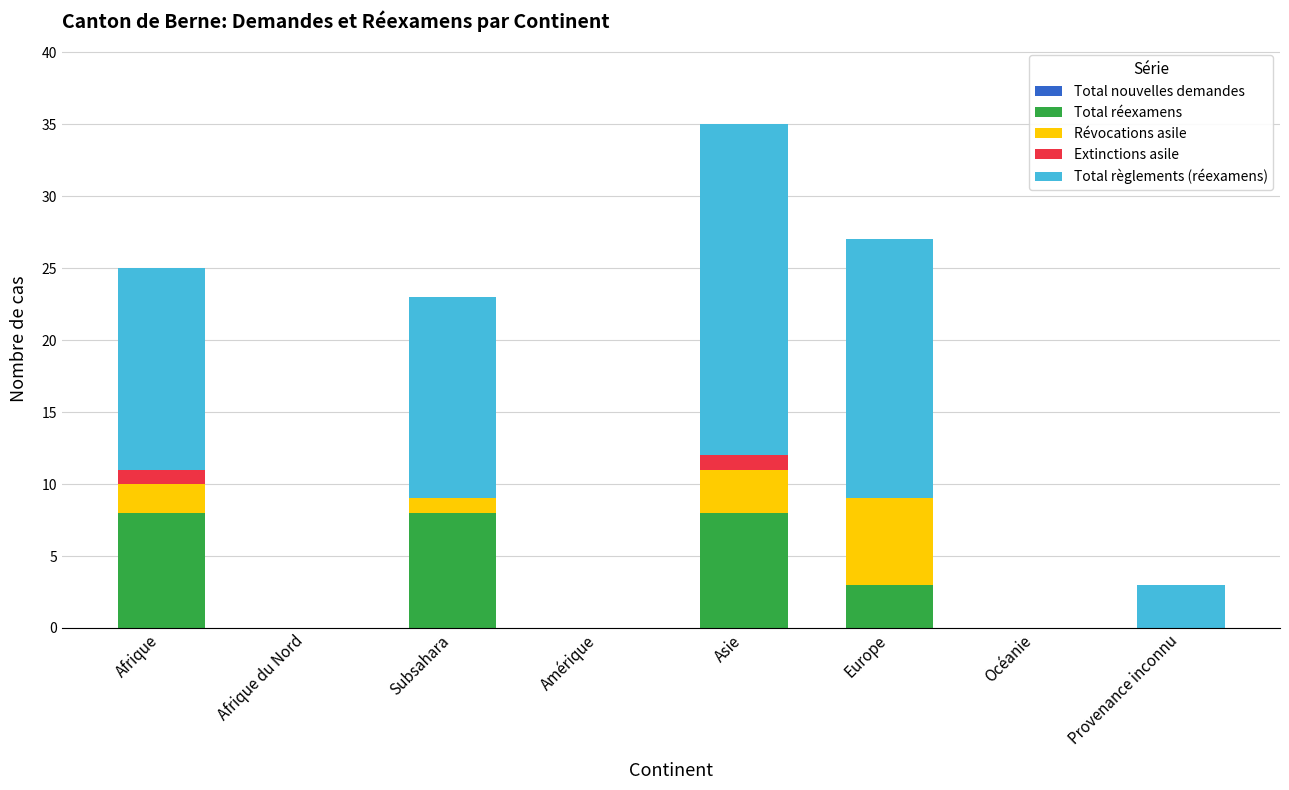

What is the maximum value for Total réexamens?

8